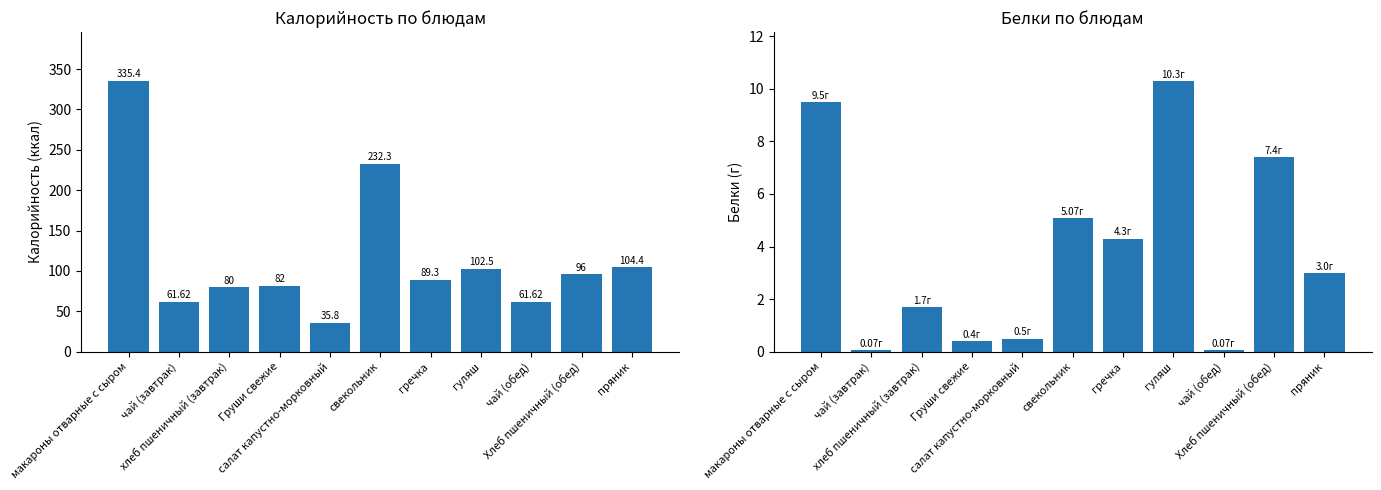

At which label does Калорийность reach its peak?

макароны отварные с сыром